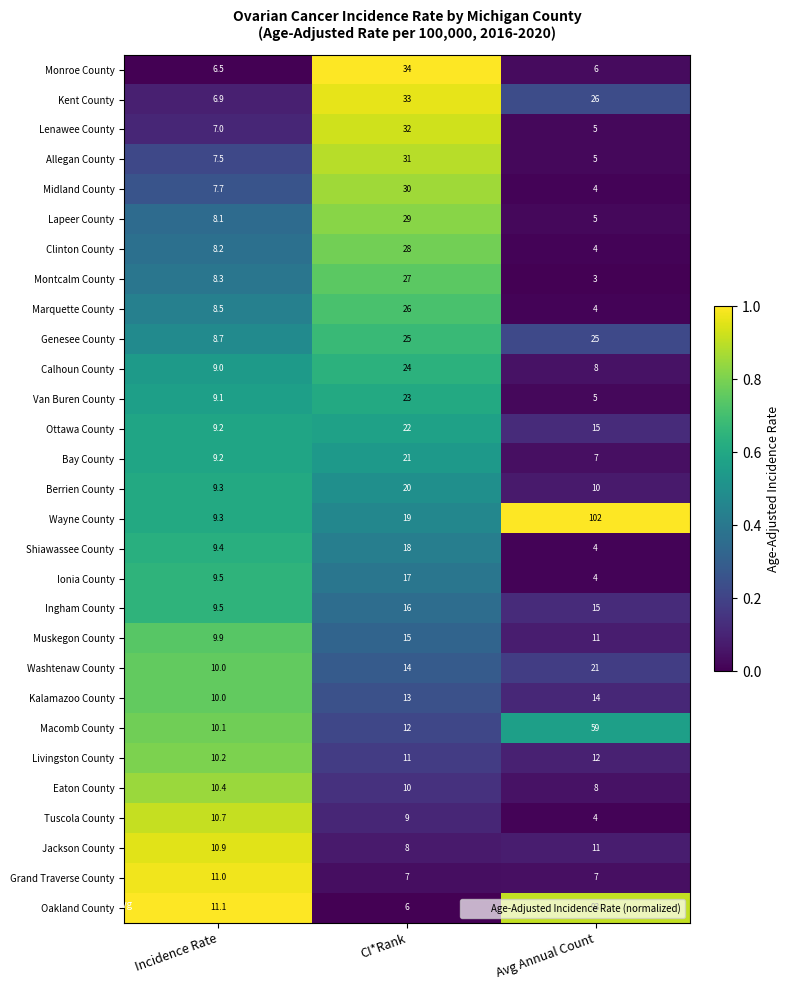

Rank the series at CI*Rank from lowest to highest value.

Oakland County, Grand Traverse County, Jackson County, Tuscola County, Eaton County, Livingston County, Macomb County, Kalamazoo County, Washtenaw County, Muskegon County, Ingham County, Ionia County, Shiawassee County, Wayne County, Berrien County, Bay County, Ottawa County, Van Buren County, Calhoun County, Genesee County, Marquette County, Montcalm County, Clinton County, Lapeer County, Midland County, Allegan County, Lenawee County, Kent County, Monroe County